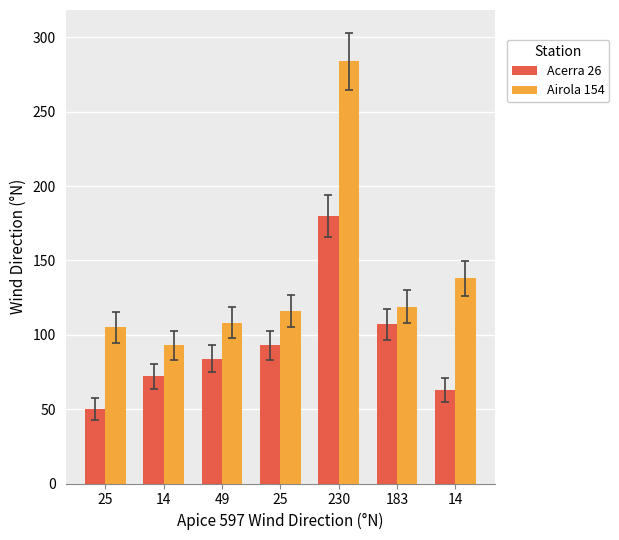

Where does the Airola 154 series first go above 116?

230